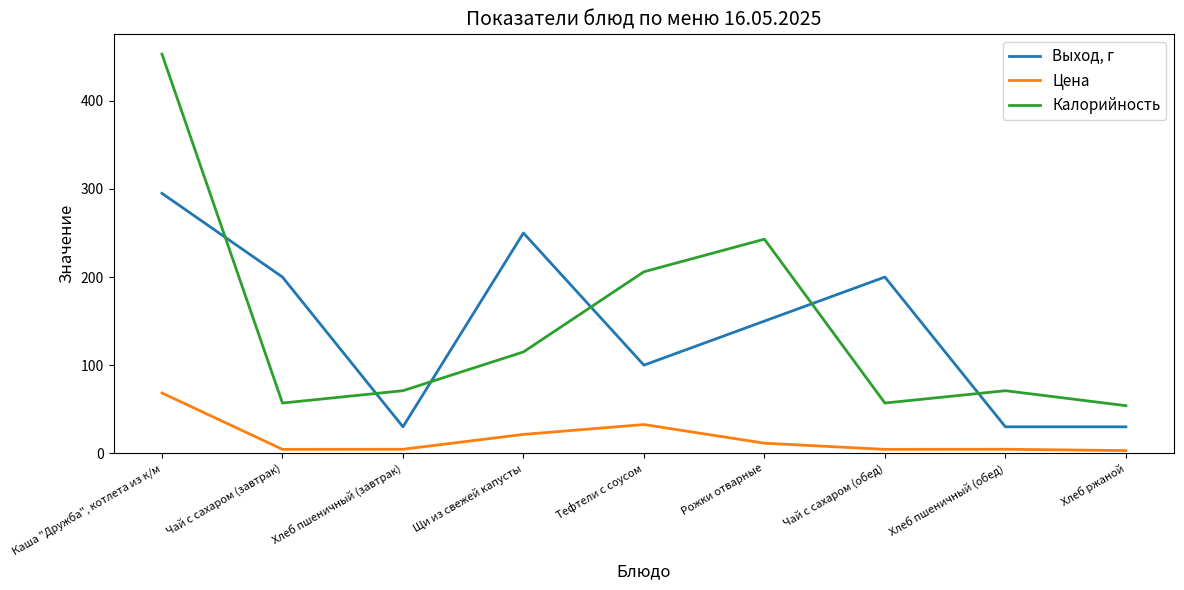

At Чай с сахаром (обед), list the series in order from largest to smallest.

Выход, г, Калорийность, Цена